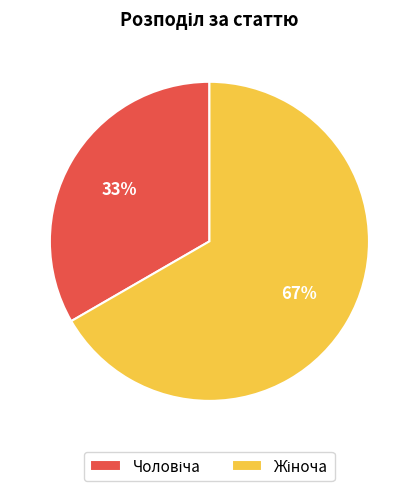

To the nearest percent, what is the average slice percentage?

50%